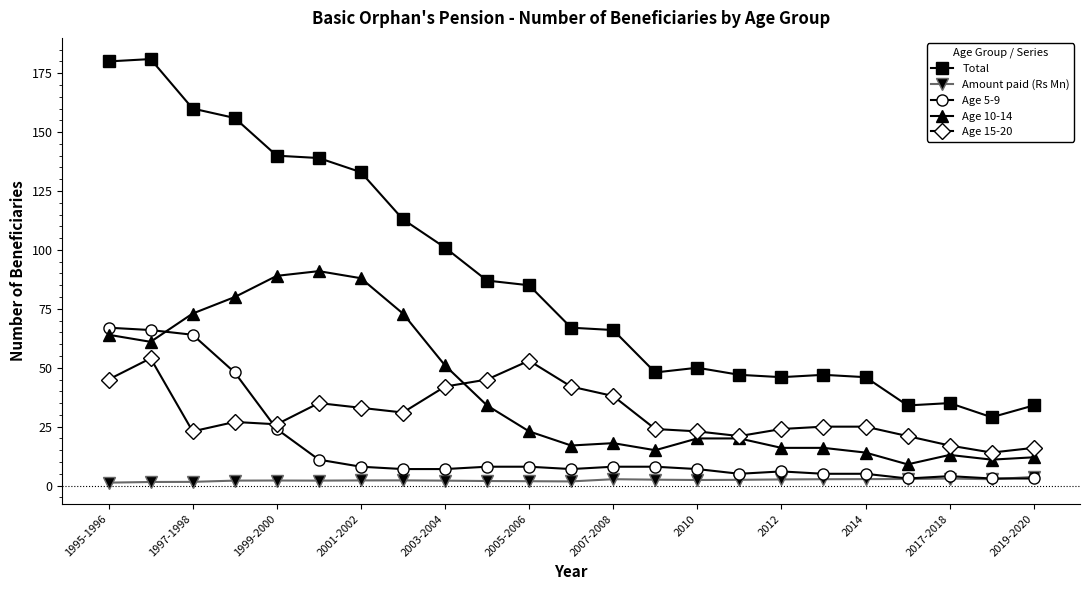

What is the value of the Total point at the 23rd from the left?

34.0